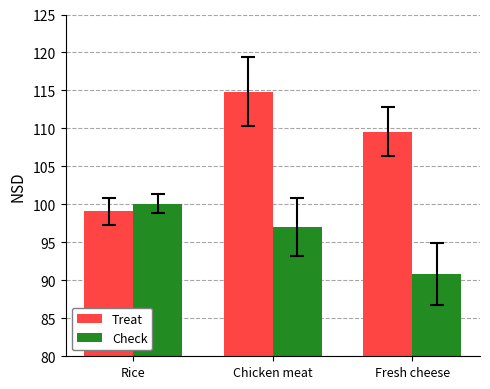

Is the value of Treat at Fresh cheese greater than the value of Check at Fresh cheese?

Yes